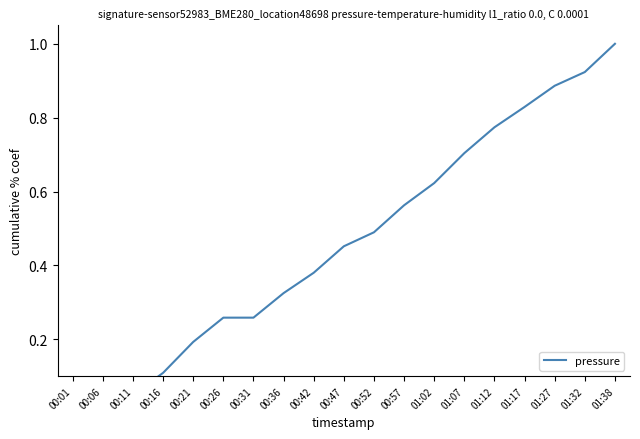

Which label corresponds to the smallest value in the chart?

00:01